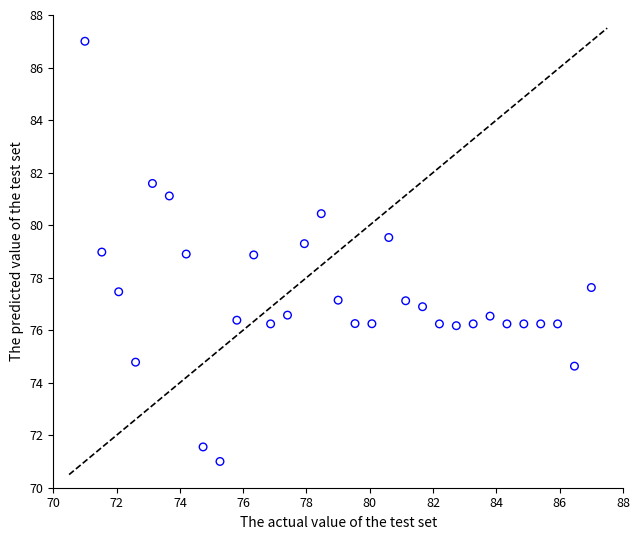

What is the range of Y values (max minus min)?

16.0